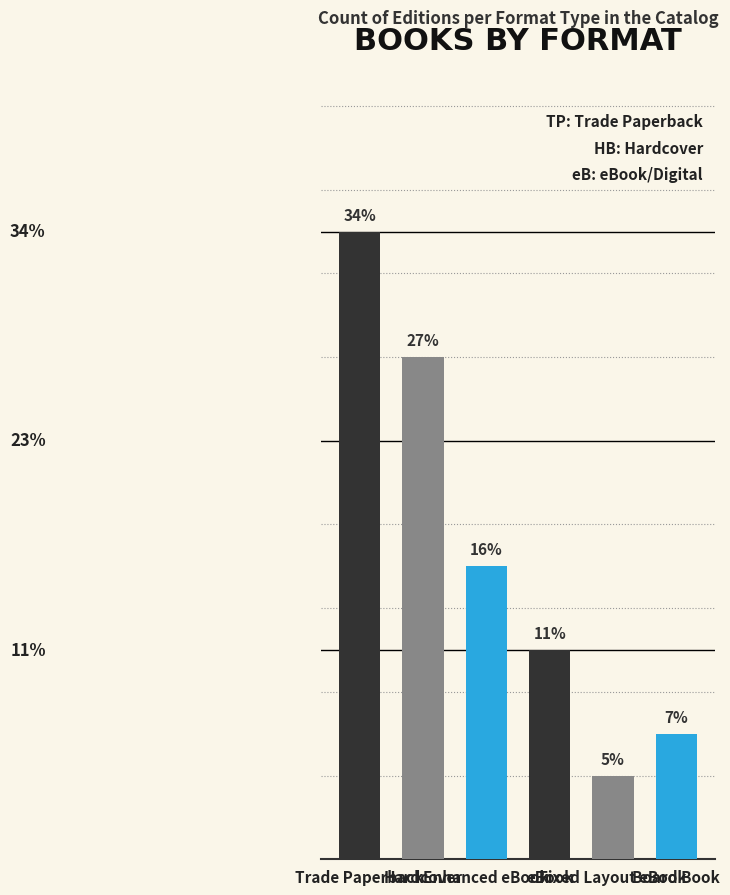

Reading left to right, transcribe all the data shown in this chart.

Trade Paperback=15	Hardcover=12	Enhanced eBook=7	eBook=5	Fixed Layout eBook=2	Board Book=3